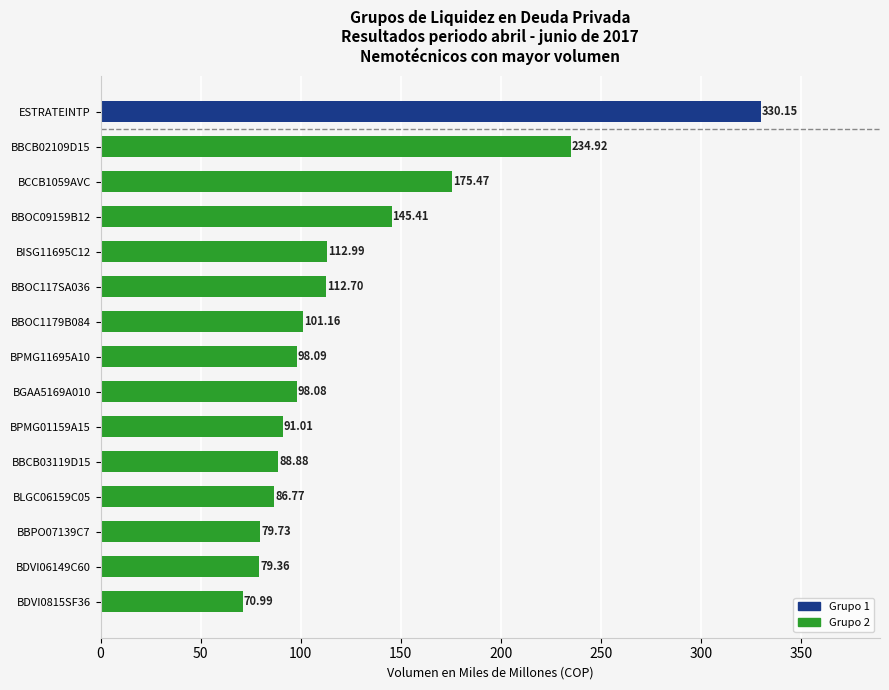

List the labels in order of value, smallest first.

BDVI0815SF36, BDVI06149C60, BBPO07139C7, BLGC06159C05, BBCB03119D15, BPMG01159A15, BGAA5169A010, BPMG11695A10, BBOC1179B084, BBOC117SA036, BISG11695C12, BBOC09159B12, BCCB1059AVC, BBCB02109D15, ESTRATEINTP